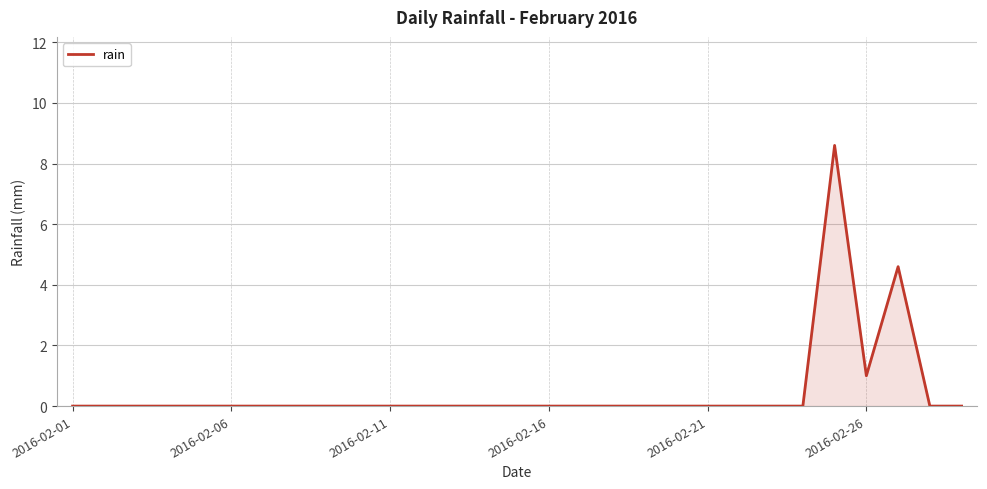

Reading left to right, transcribe all the data shown in this chart.

0.0	0.0	0.0	0.0	0.0	0.0	0.0	0.0	0.0	0.0	0.0	0.0	0.0	0.0	0.0	0.0	0.0	0.0	0.0	0.0	0.0	0.0	0.0	0.0	8.6	1.0	4.6	0.0	0.0